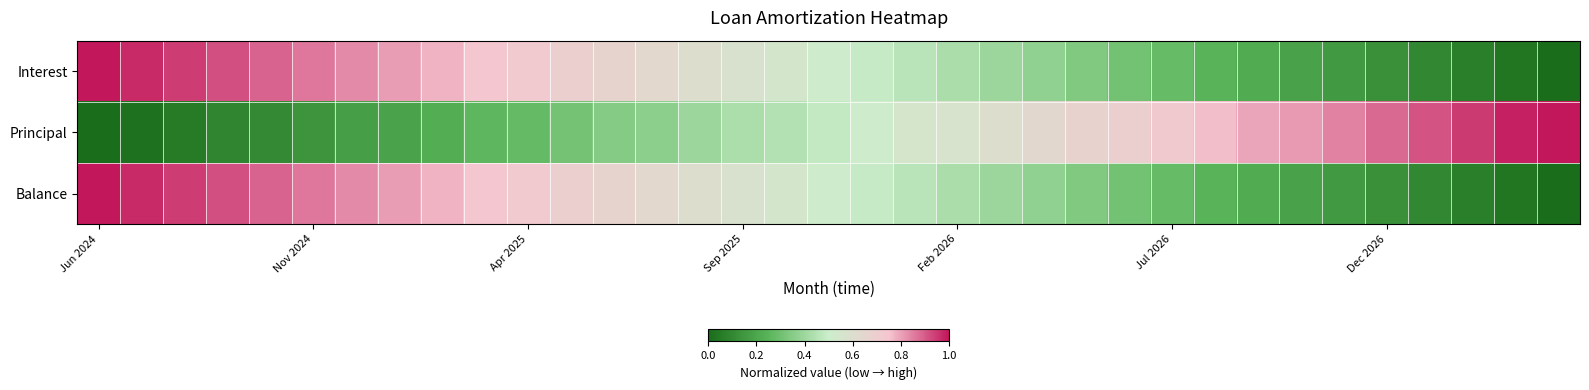

List the series in order of their peak value, lowest first.

Interest, Principal, Balance